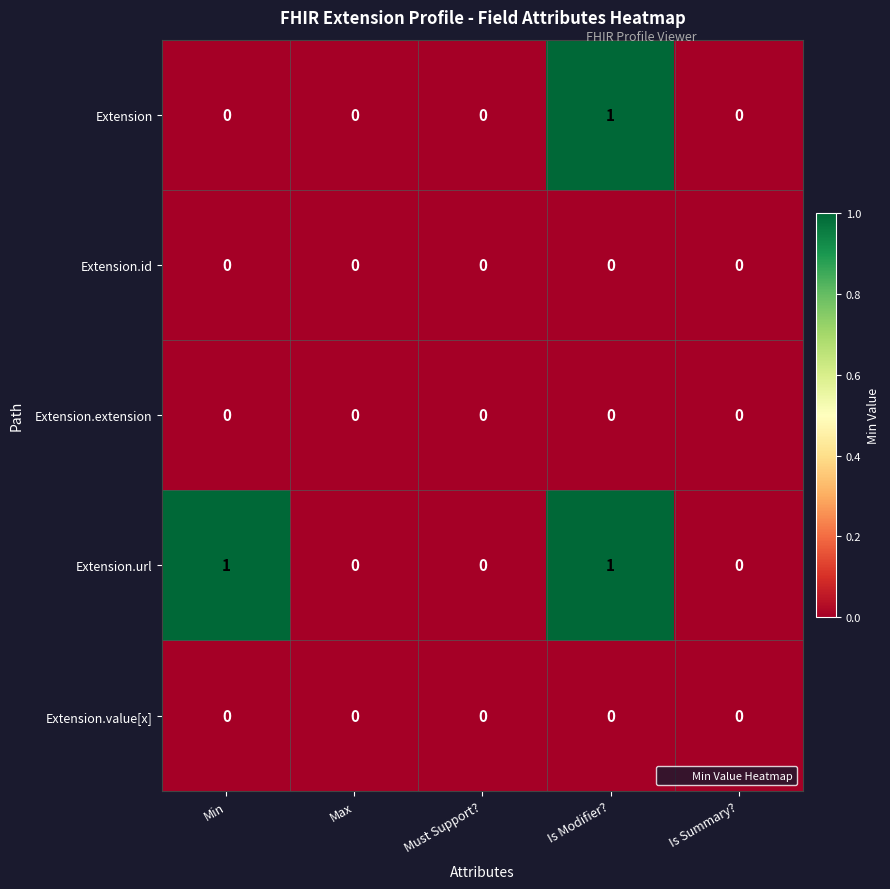

At which category is the sum across all series the highest?

Is Modifier?